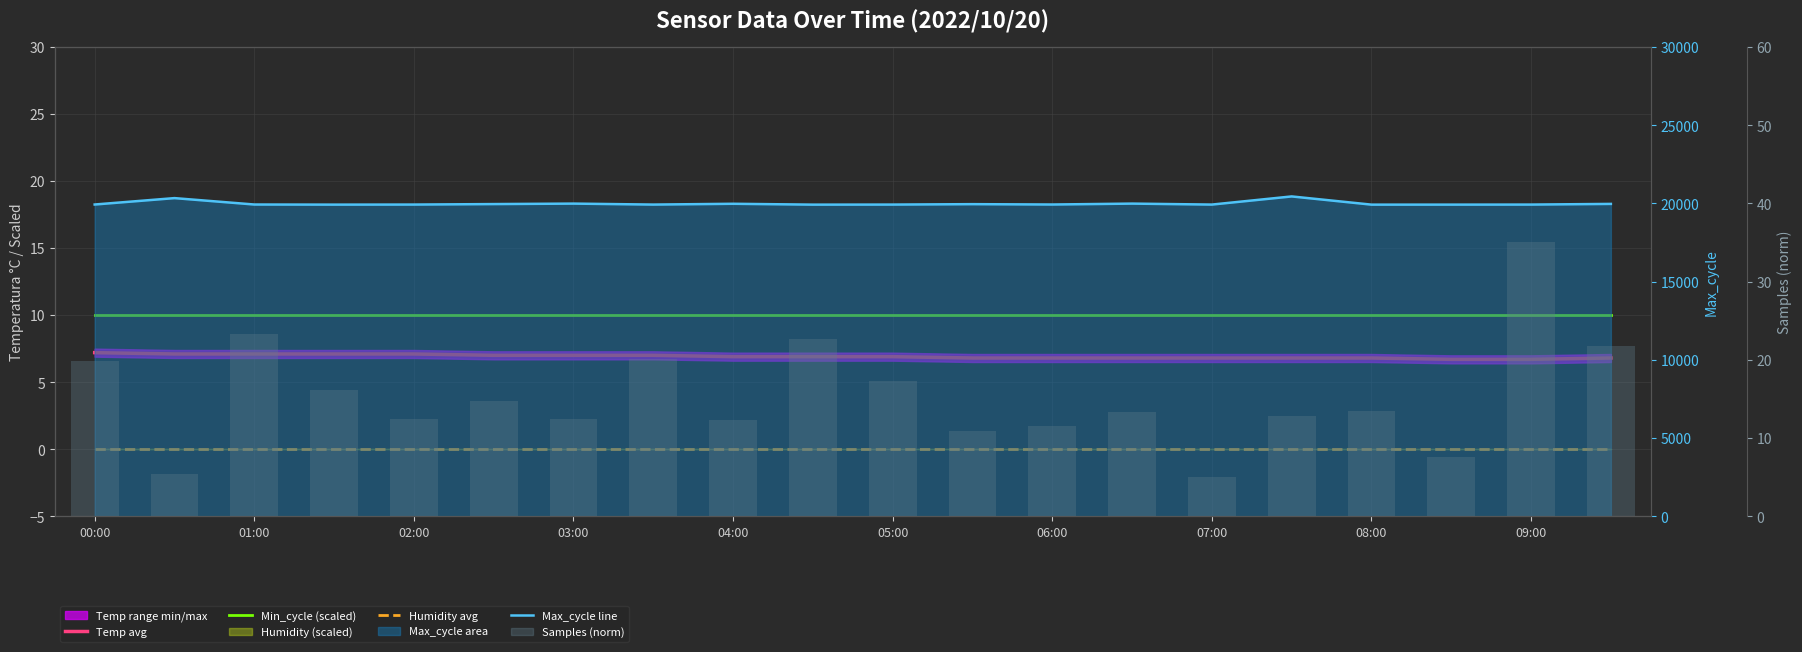

Which series has the largest total across all categories?

Max_cycle avg